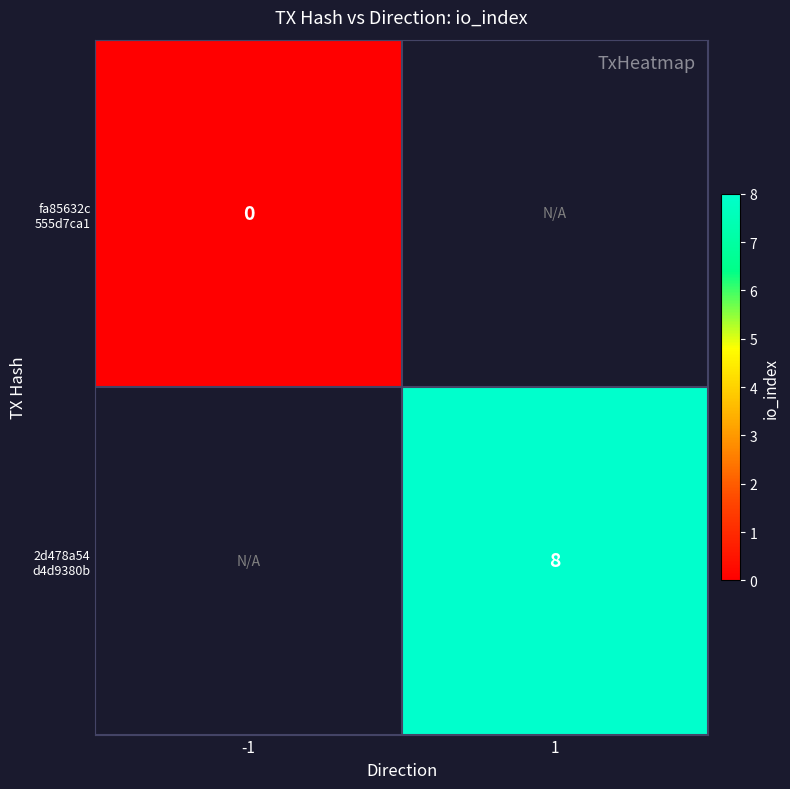

How many positive values does the 2d478a54 d4d9380b series have?

1